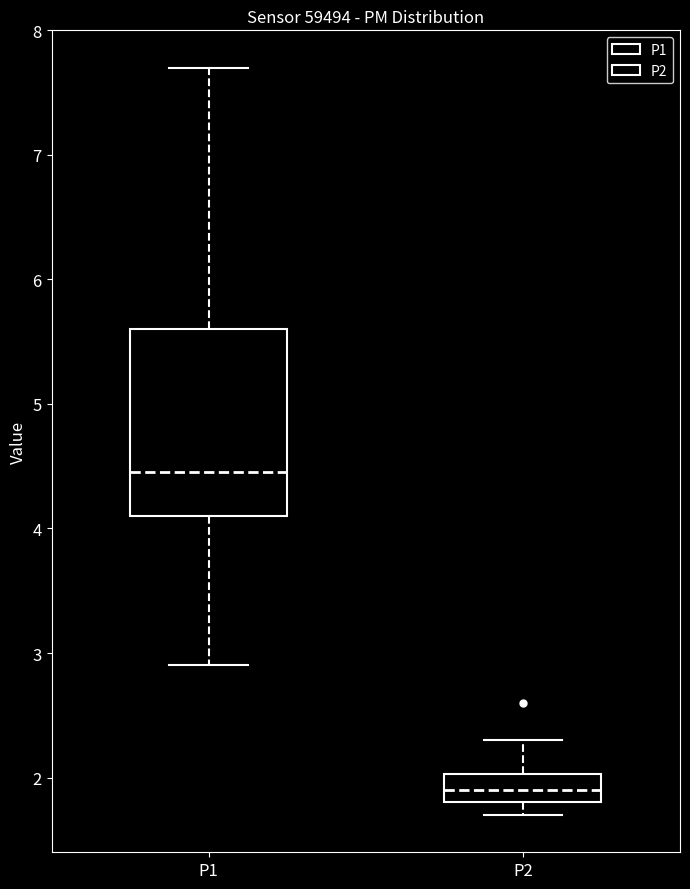

Reading left to right, transcribe this box plot: for each box, give where its median line is, the range the box spans, and where its two whiskers end, as read against the y-axis. The values are not printed on the chart, so give them approximately, as read against the axis.

P1: median 4.5, box 4.1 to 5.6, whiskers 2.9 to 7.7
P2: median 1.9, box 1.8 to 2.0, whiskers 1.7 to 2.3